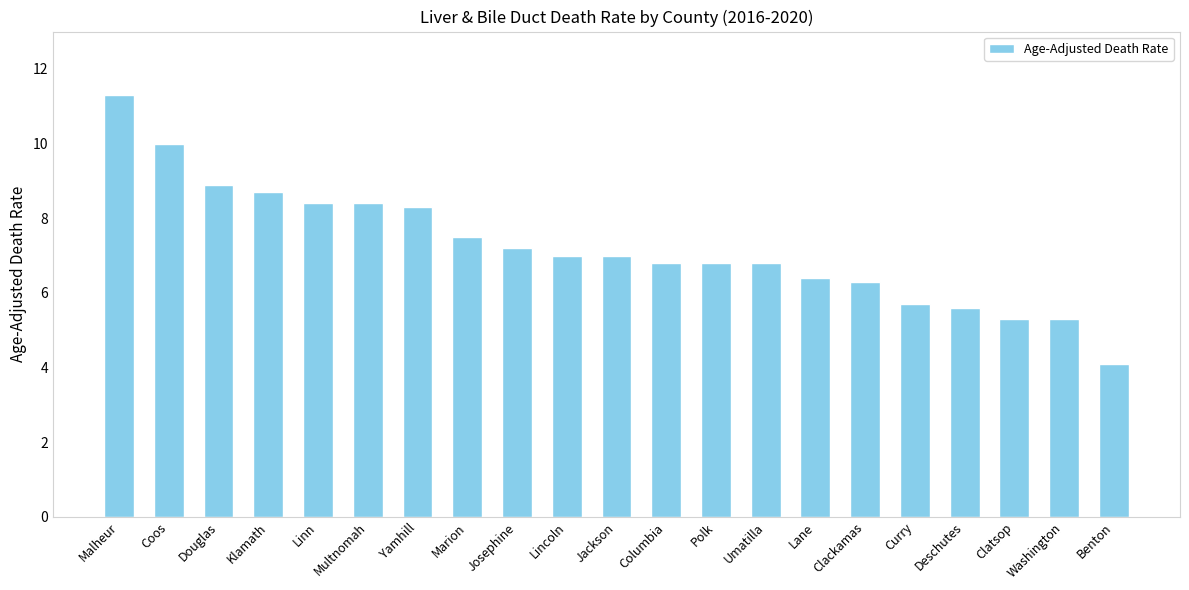

What is the value of the 19th bar from the left?

5.3